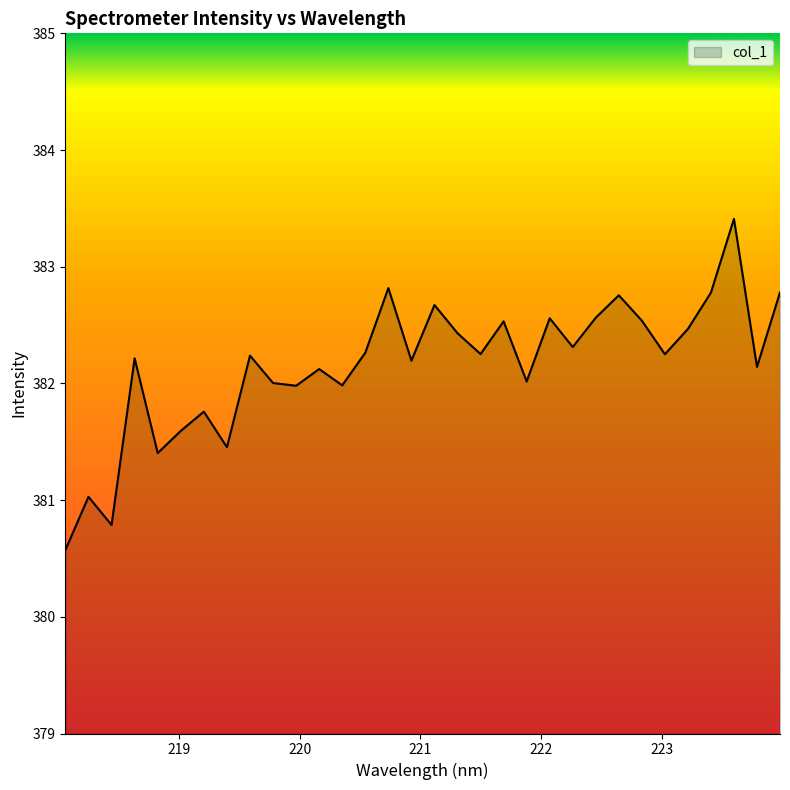

What is the smallest value displayed?

380.6